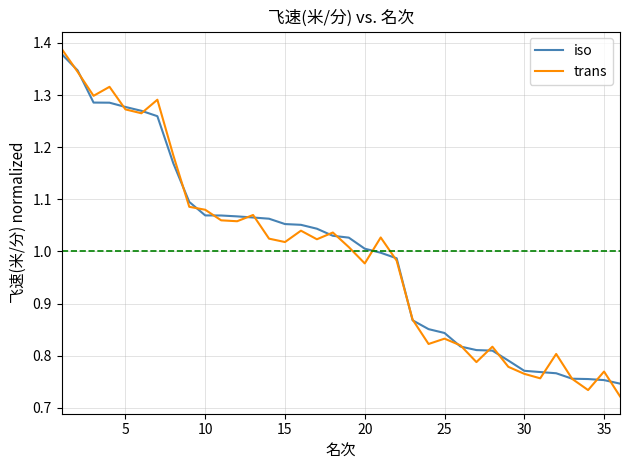

How many lines are shown in the chart?

2